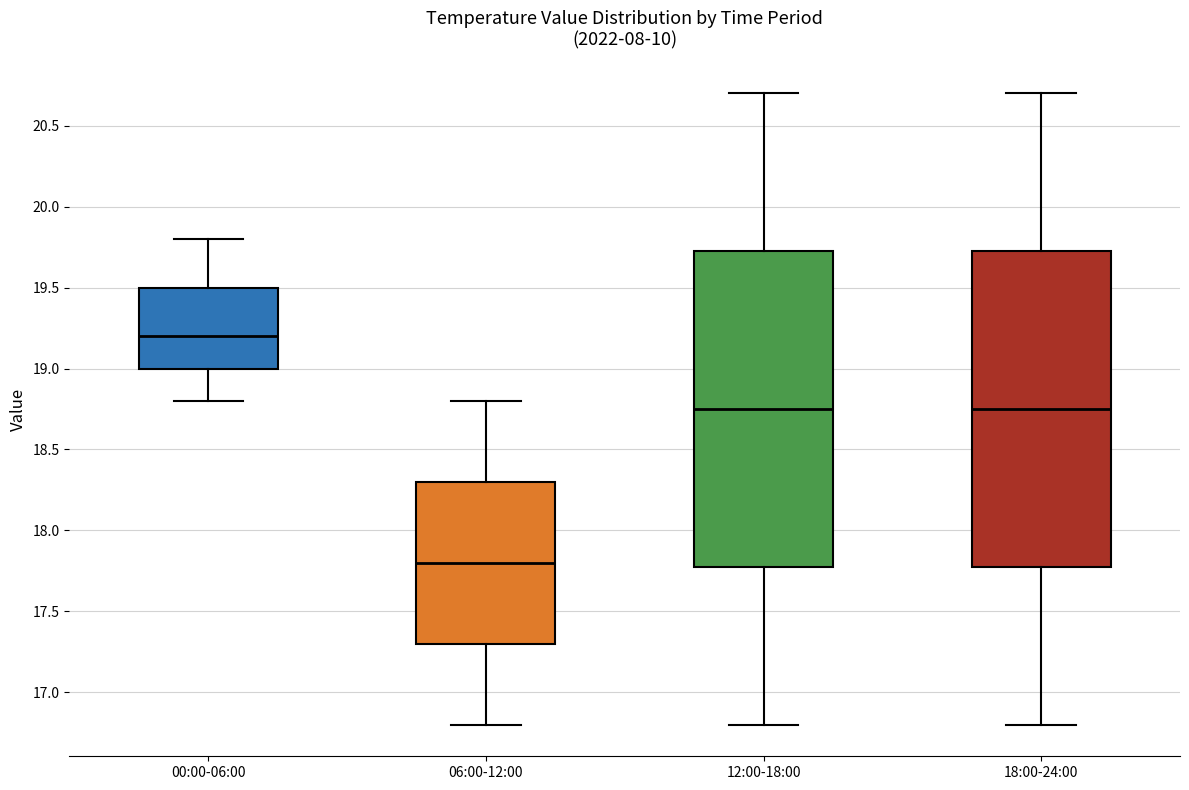

Which box has the highest median line?

00:00-06:00